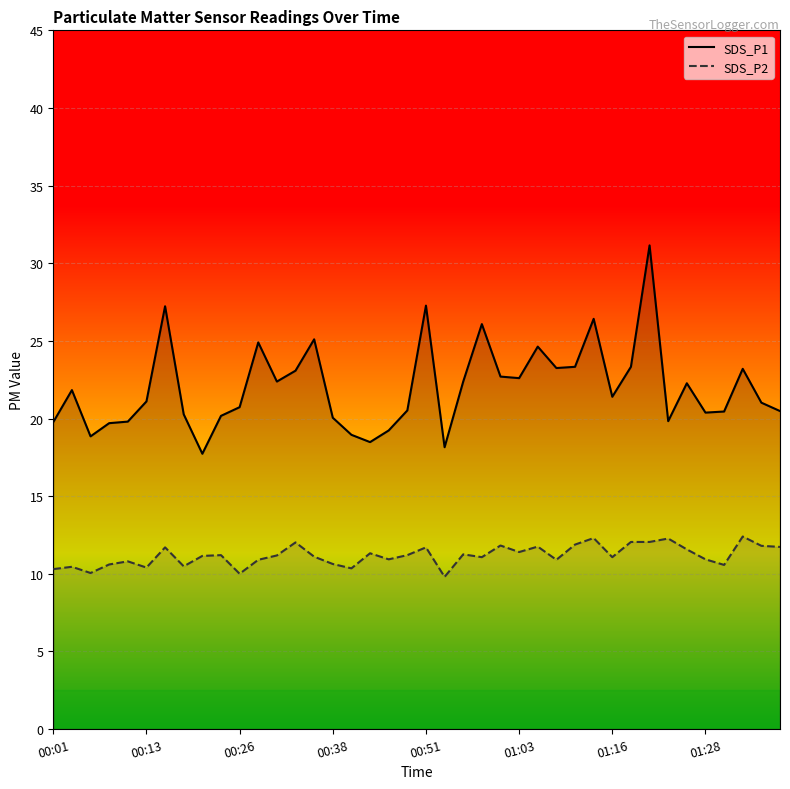

Where is the first local maximum for SDS_P2?

00:04